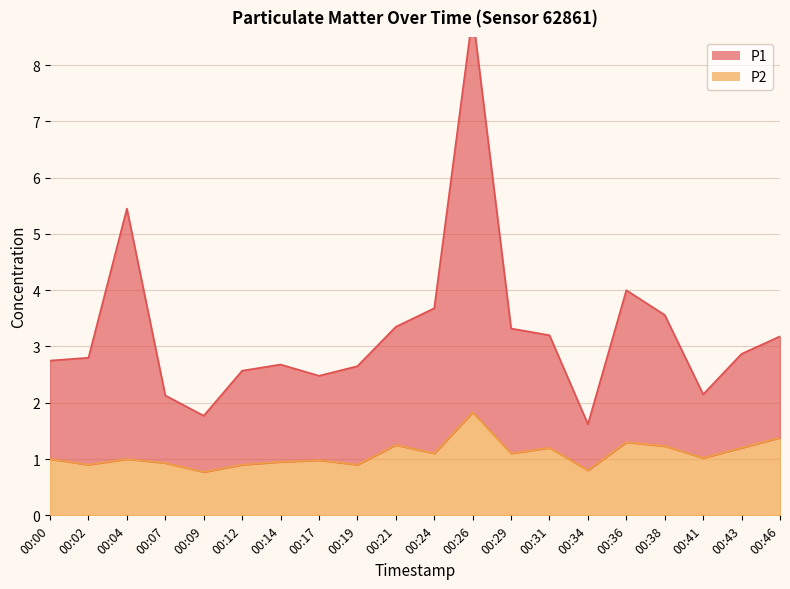

At which category is the sum across all series the highest?

00:26